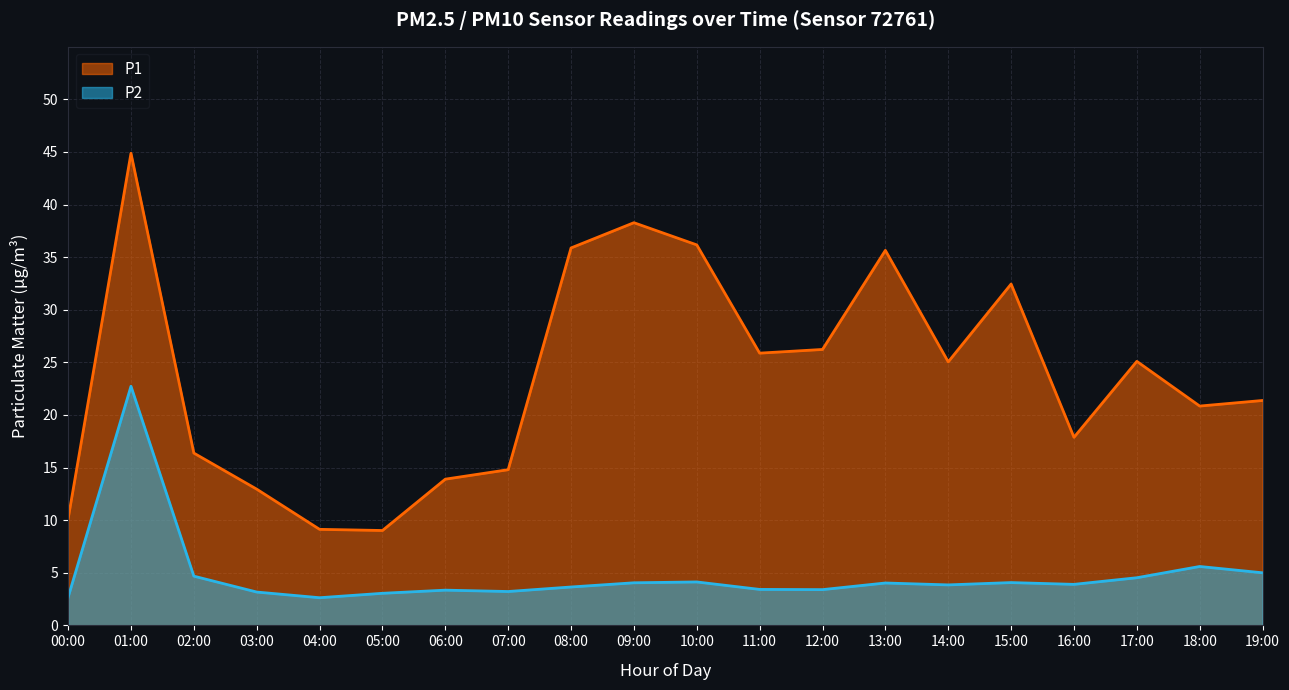

At 19:00, list the series in order from largest to smallest.

P1, P2